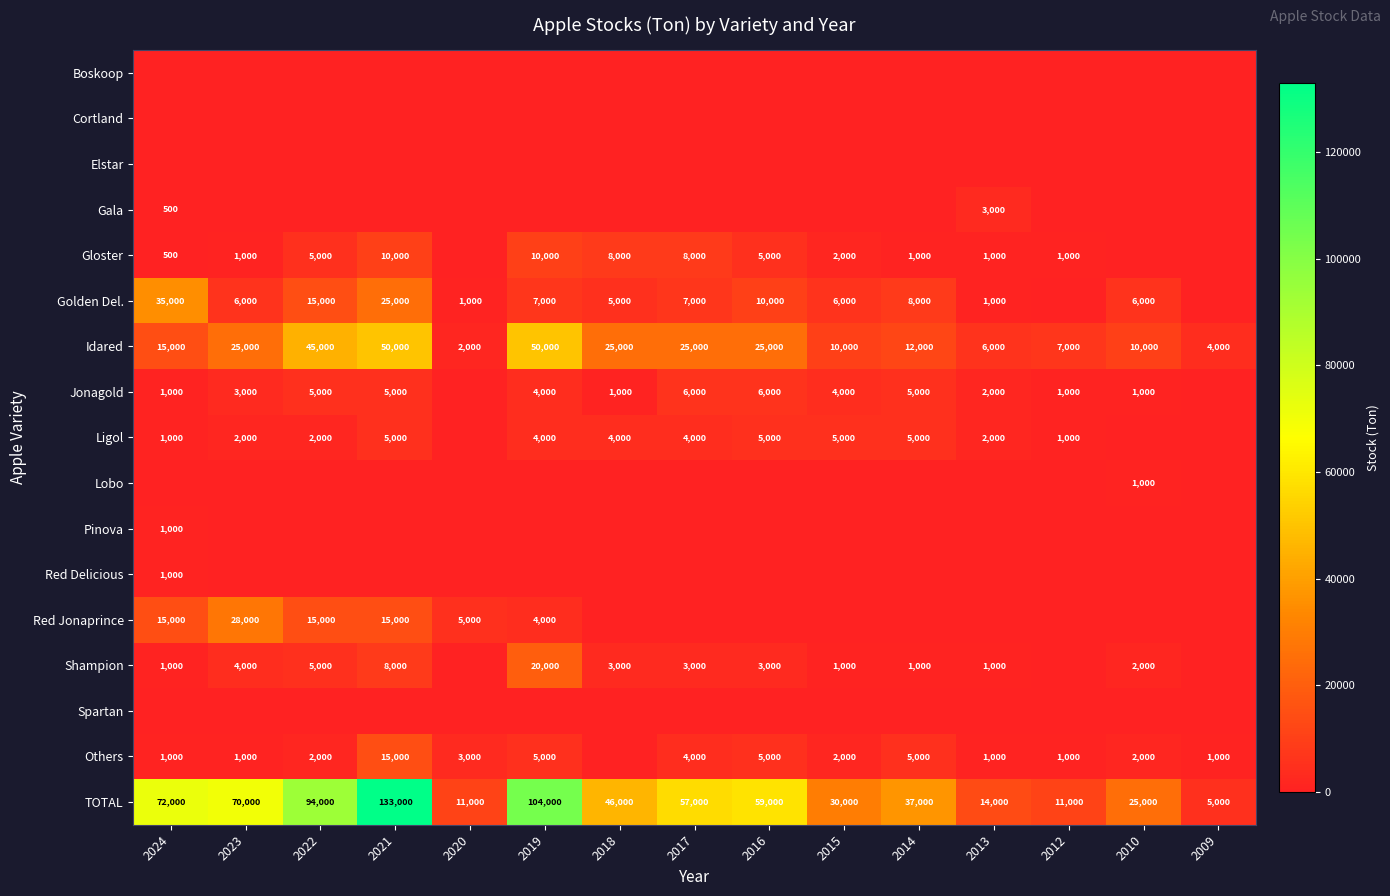

The Others series shows 7019 at 2017. True or false?

False